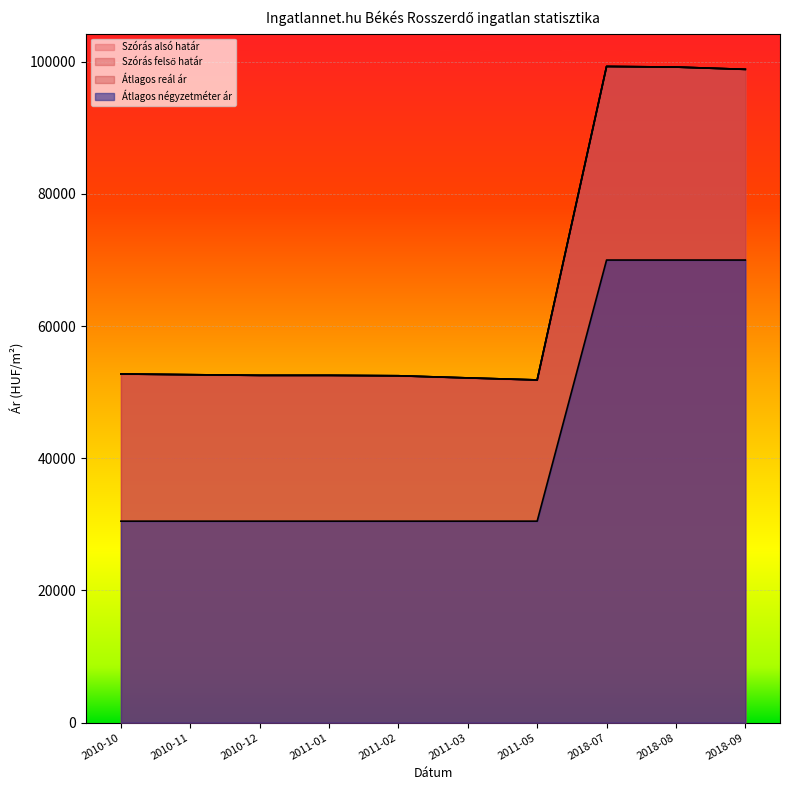

The Szórás alsó határ series shows 92693 at 2011-02. True or false?

False